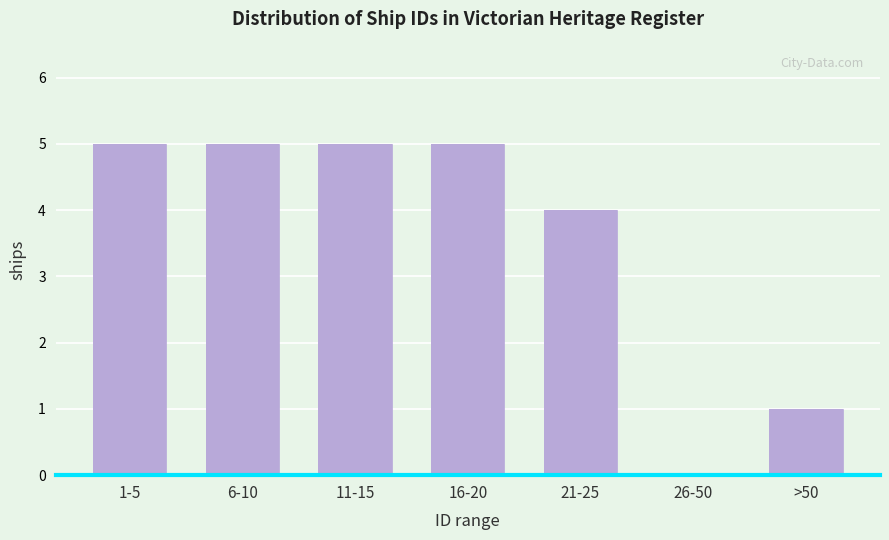

Reading left to right, list all the values displayed in this chart.

1-5=5	6-10=5	11-15=5	16-20=5	21-25=4	26-50=0	>50=1